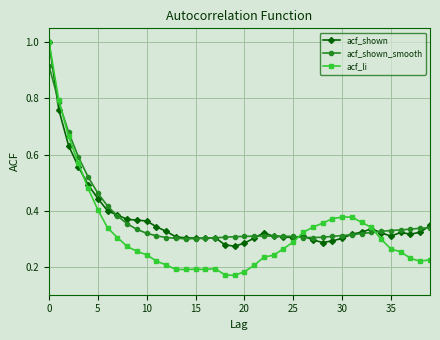

What is the greatest value displayed?

1.0